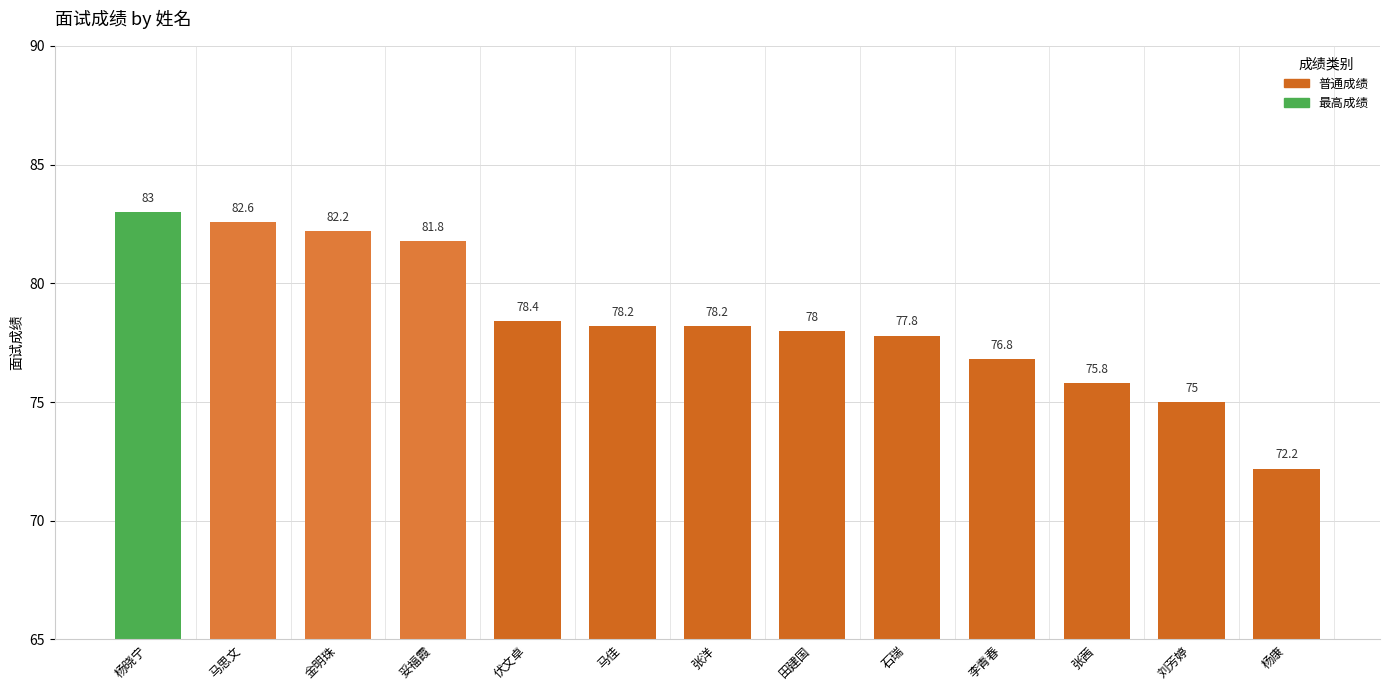

What is the ratio of the value at 张洋 to the value at 田建国?

1.0